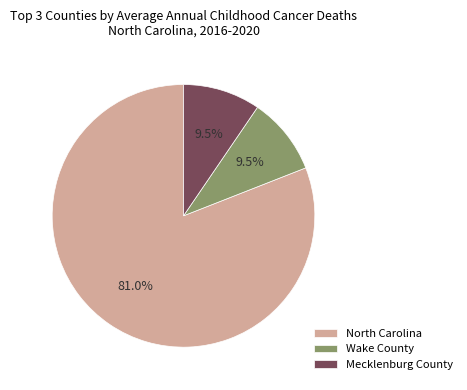

Does any single category account for the majority?

Yes